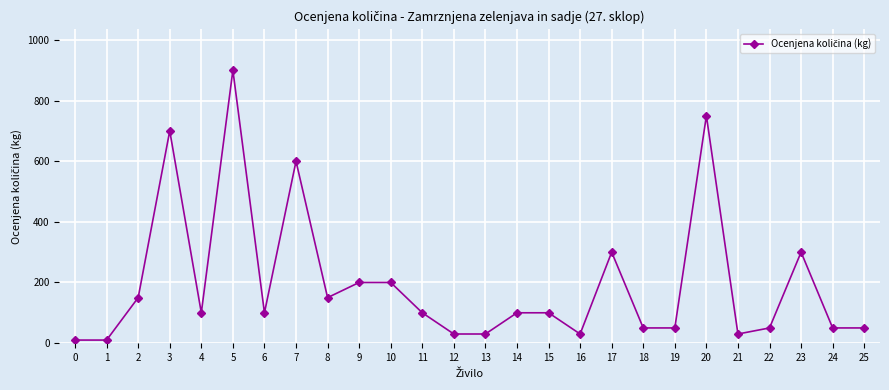

What is the sum of all values?

5140